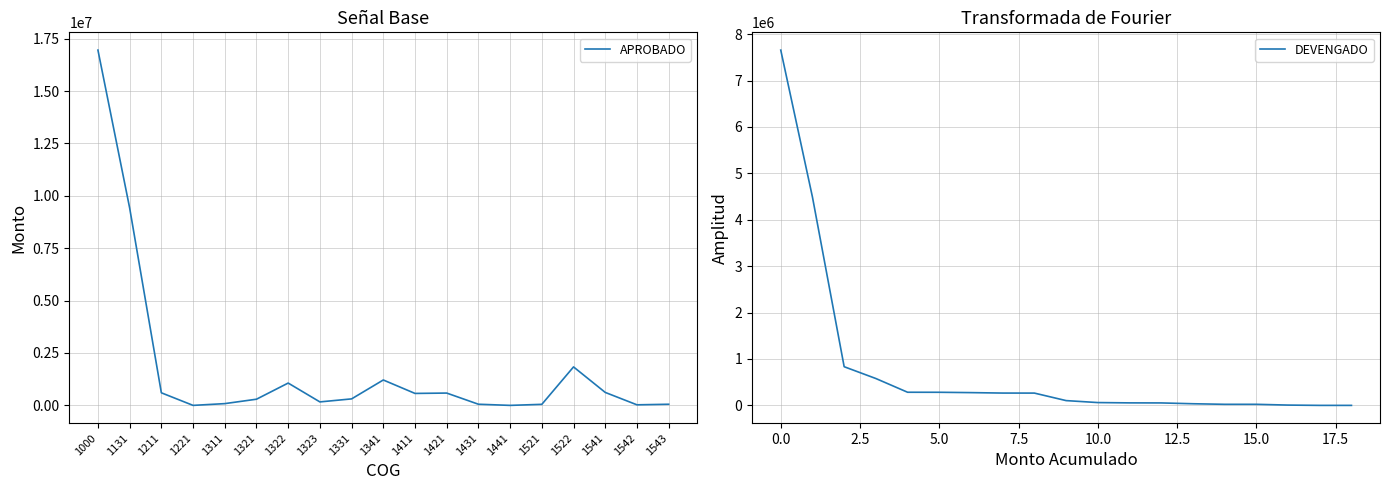

Where do APROBADO and DEVENGADO first cross each other?

1131 and 1211